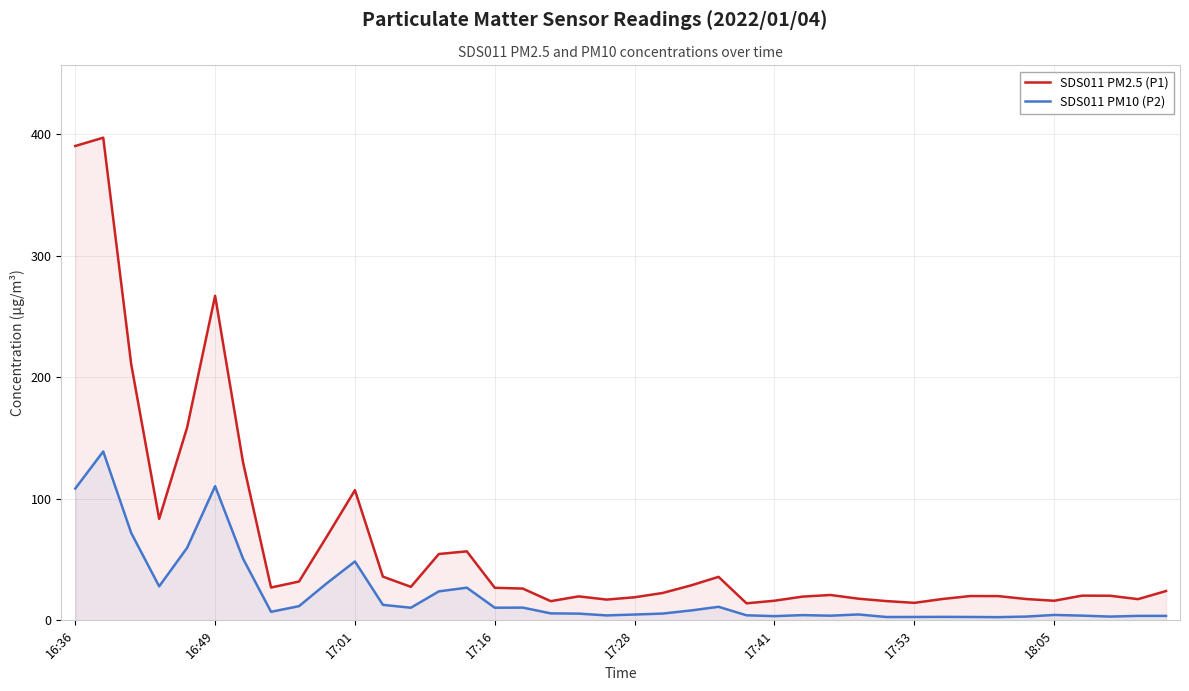

Is it true that SDS011 PM2.5 (P1) equals 32.9 at 32?

False